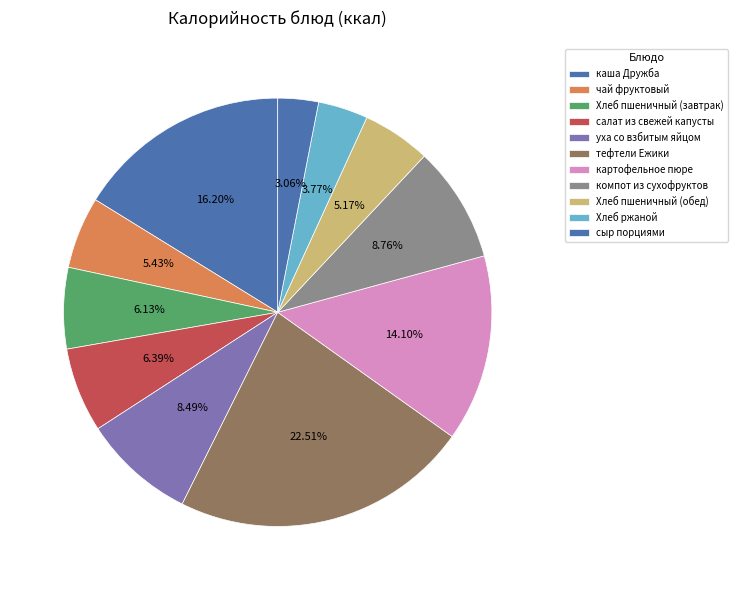

Is it true that уха со взбитым яйцом is 8% of the pie?

True